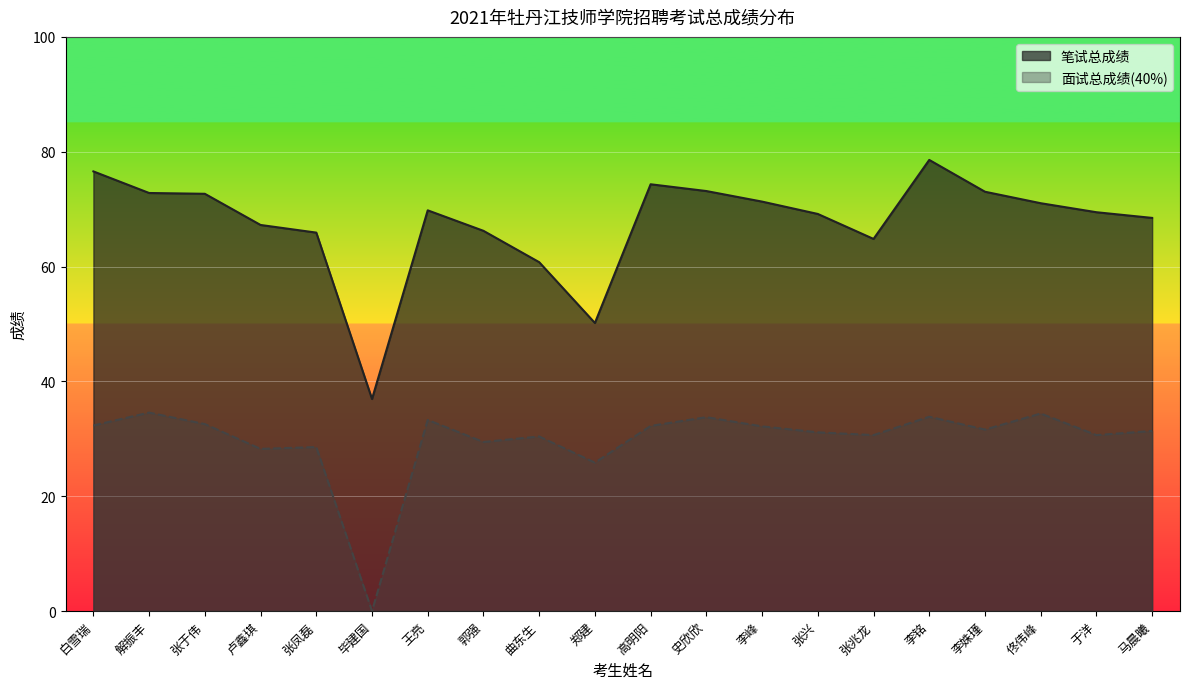

How many values in the 笔试总成绩 series exceed 69?

12